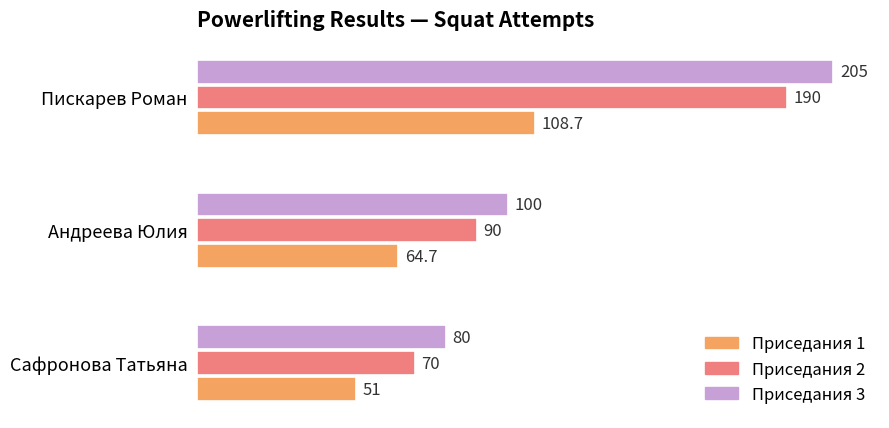

Is it true that Приседания 1 equals 27.6 at Сафронова Татьяна?

False